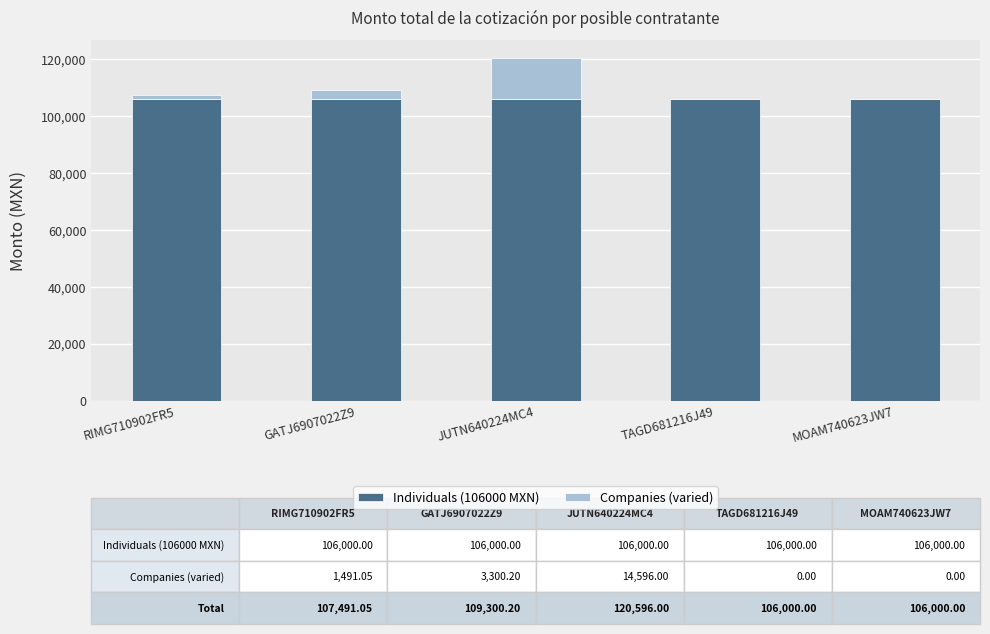

What is the sum of the Individuals (106000 MXN) values at MOAM740623JW7 and GATJ6907022Z9?

212000.0